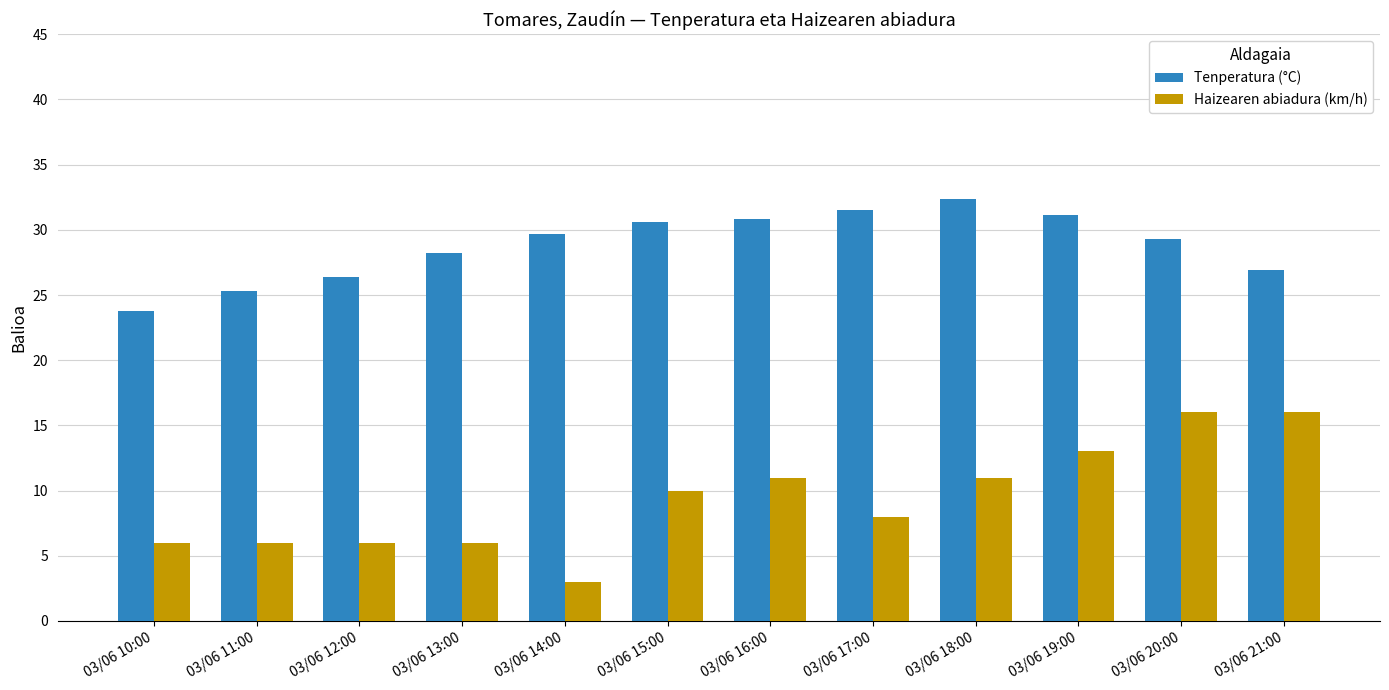

How many bars are there in each group?

2